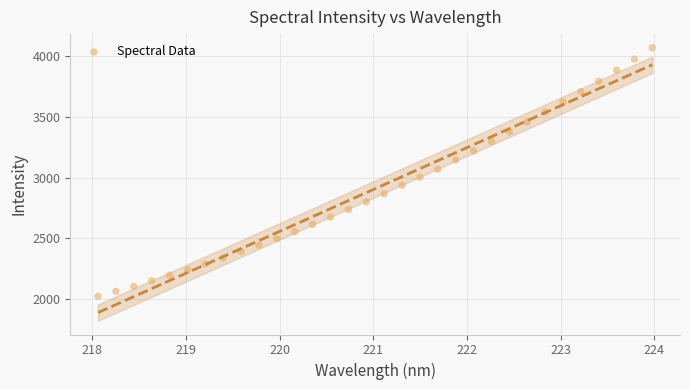

What is the range of X values (max minus min)?

5.9